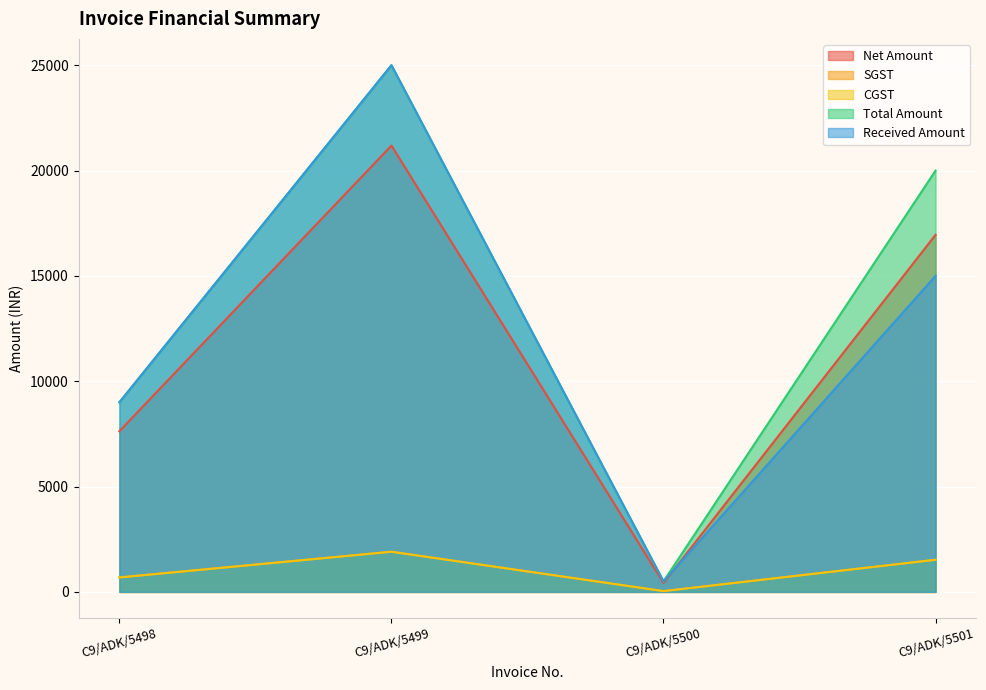

Is it true that Net Amount equals 423.7 at C9/ADK/5500?

True